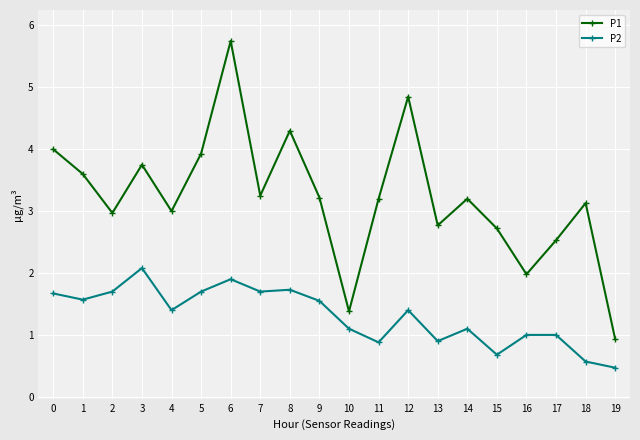

True or false: P2 and P1 cross at least once.

False